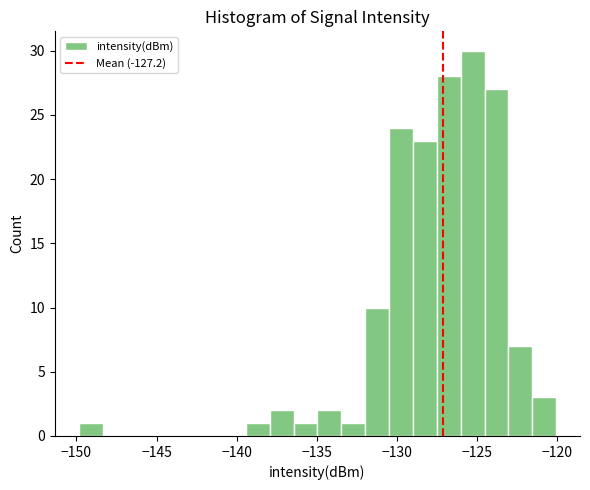

Read against the x-axis, roughly where is the centre of the tallest bar?

-125.5